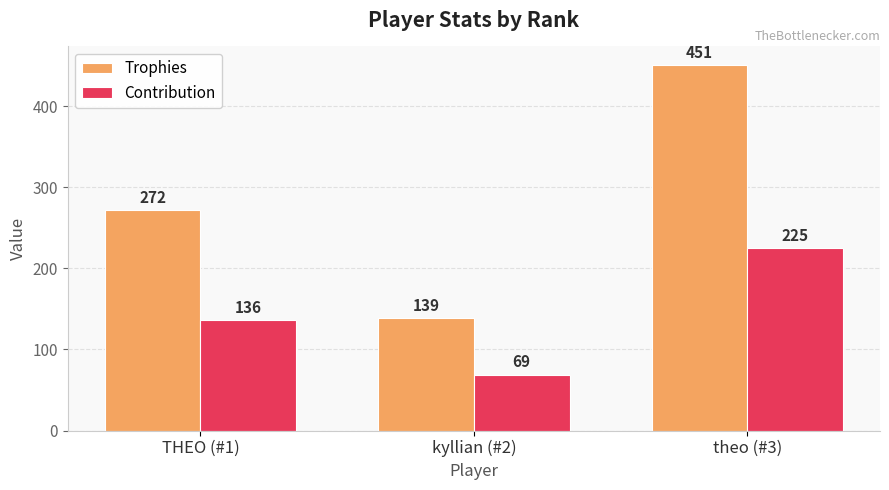

What is the label of the 3rd bar from the left?

theo (#3)